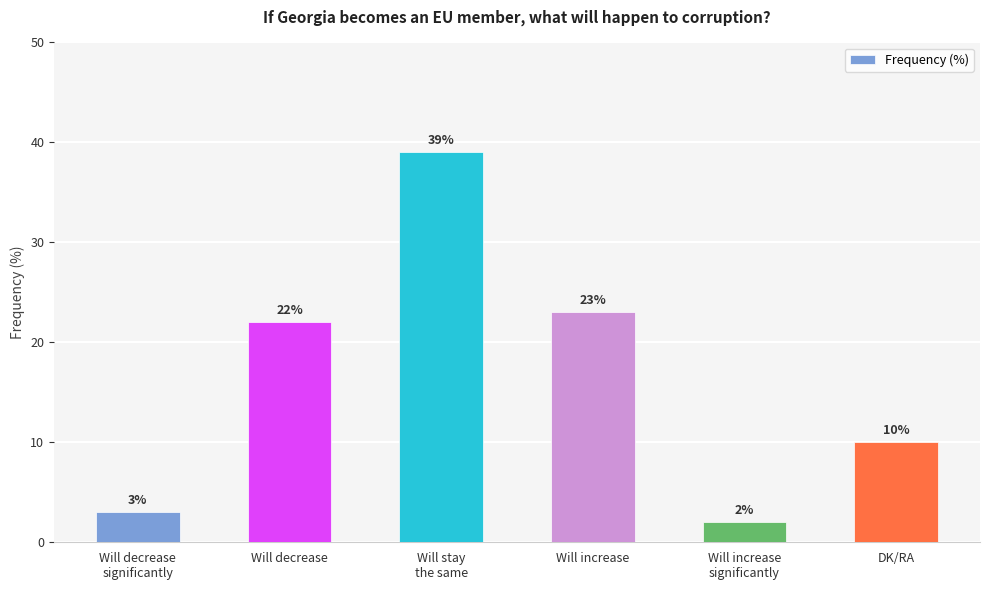

At which category does the chart reach its minimum across all series?

Will increase
significantly